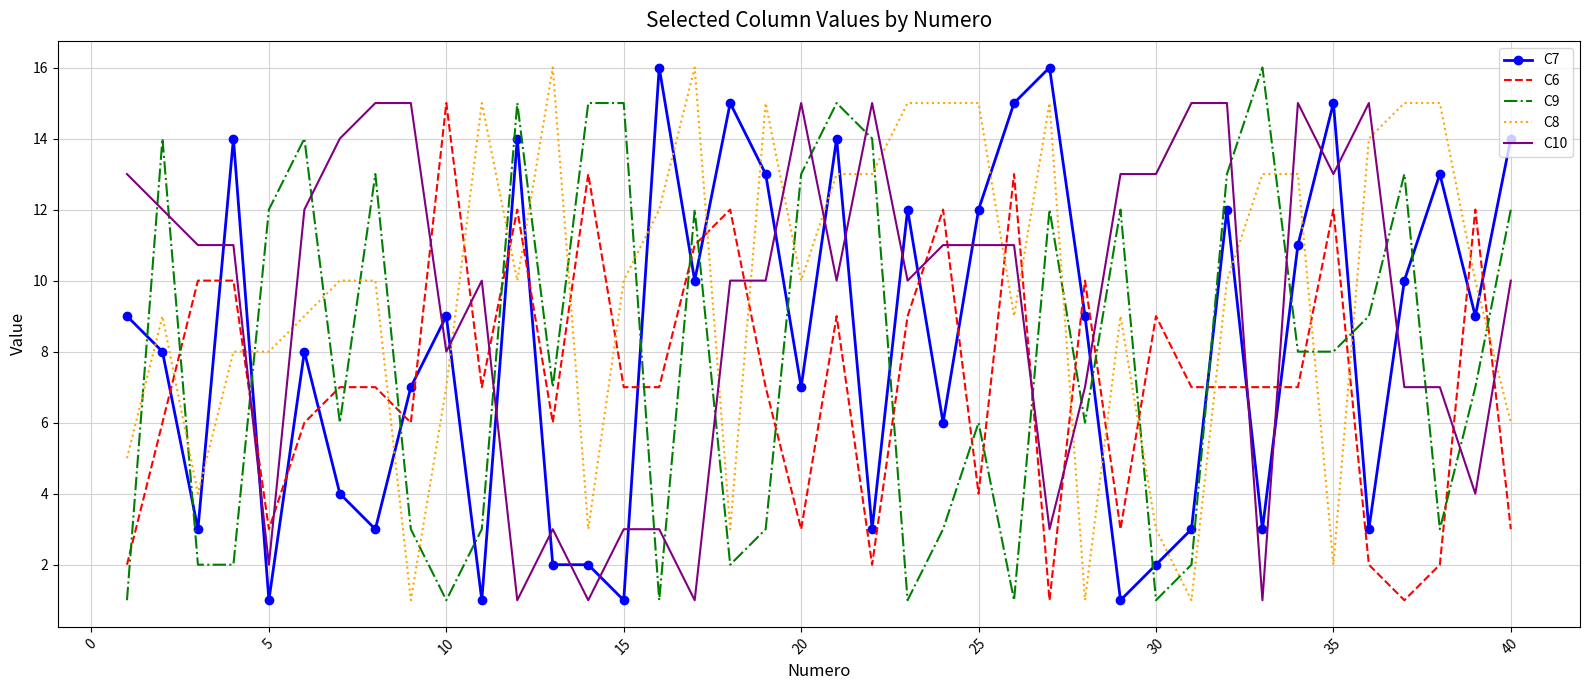

After their last crossing, which series has the higher values: C6 or C9?

C9